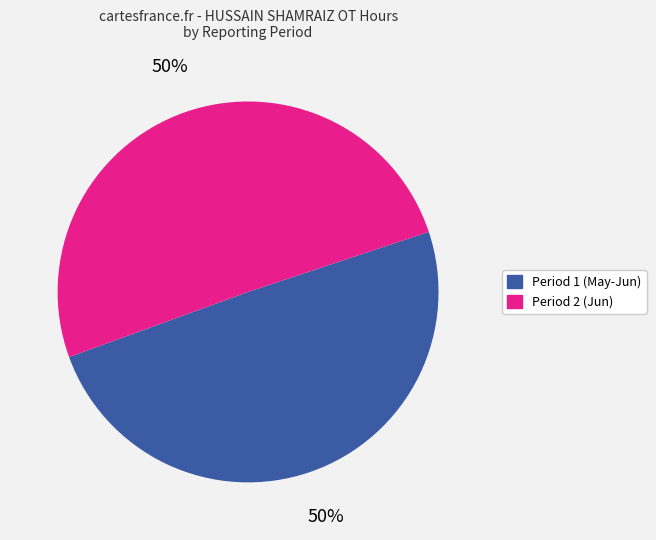

To the nearest percent, what is the average slice percentage?

50%